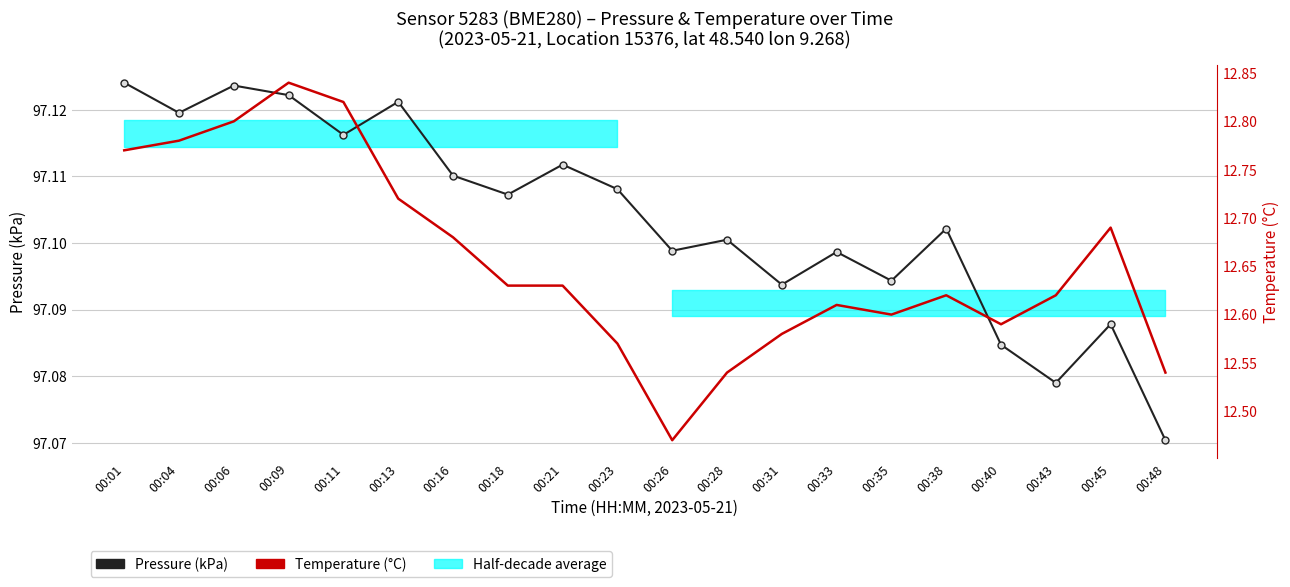

True or false: Temperature (°C) and Pressure (kPa) intersect in this chart.

False